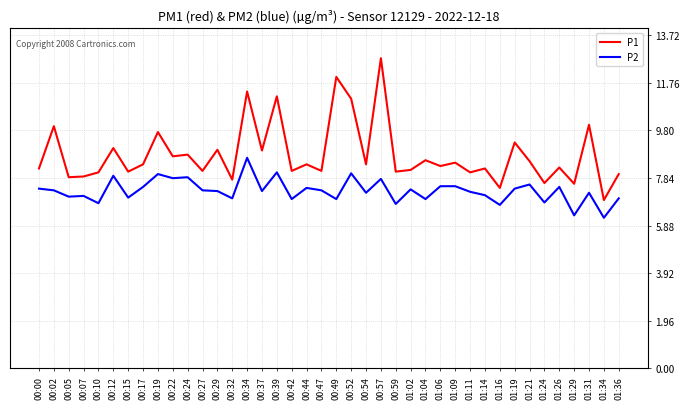

What is the total value across all series at 00:00?

15.6